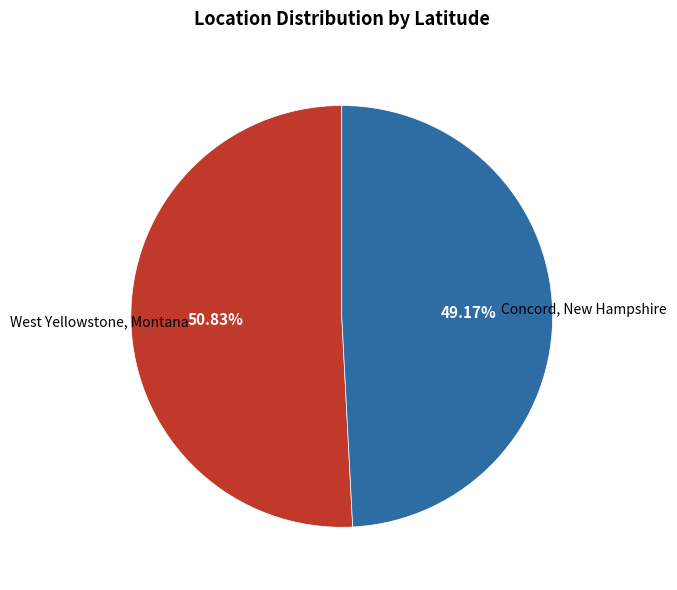

Is there any slice that represents more than half of the pie?

Yes